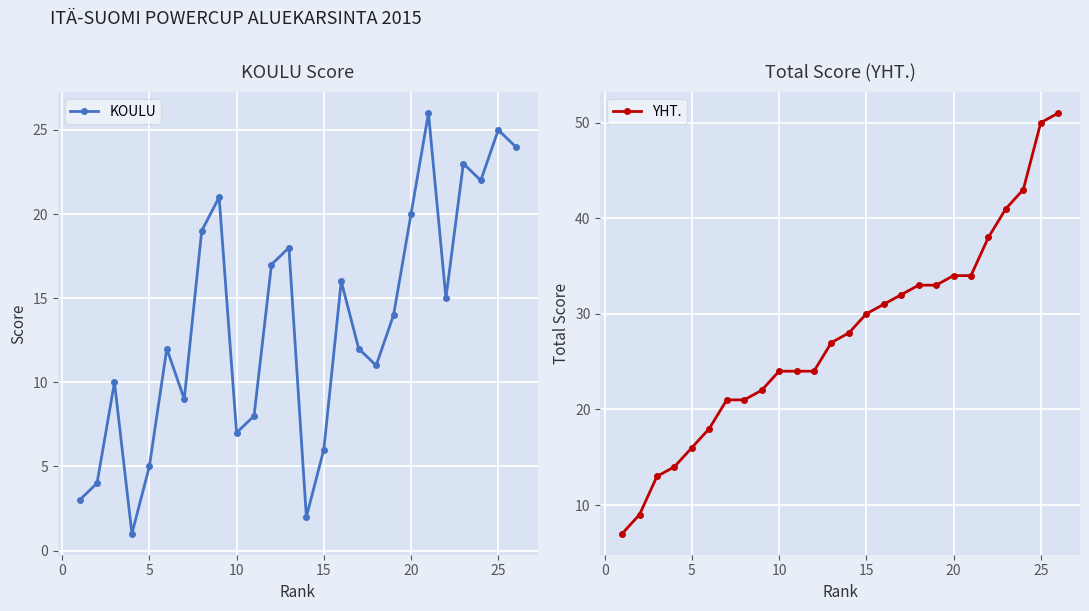

True or false: KOULU and YHT. cross at least once.

False